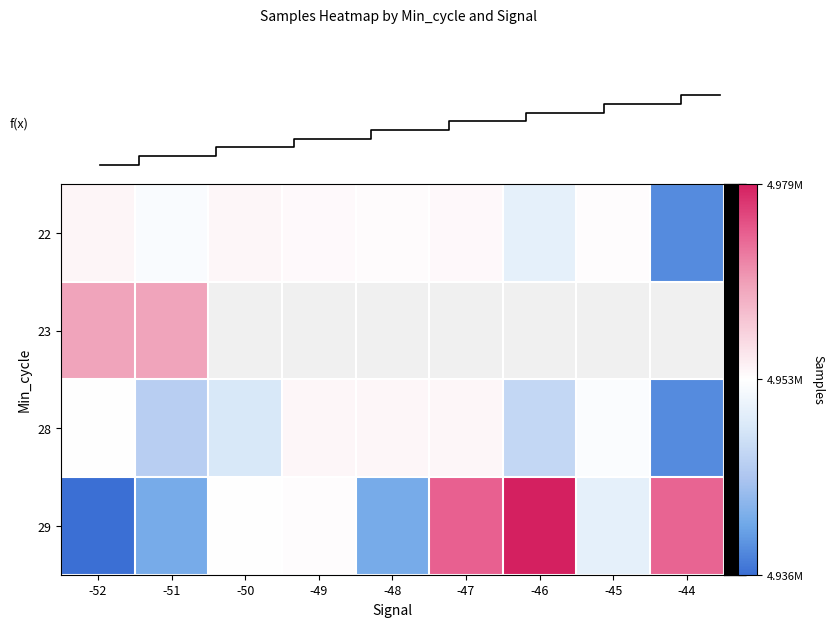

How many distinct data groups are displayed?

4